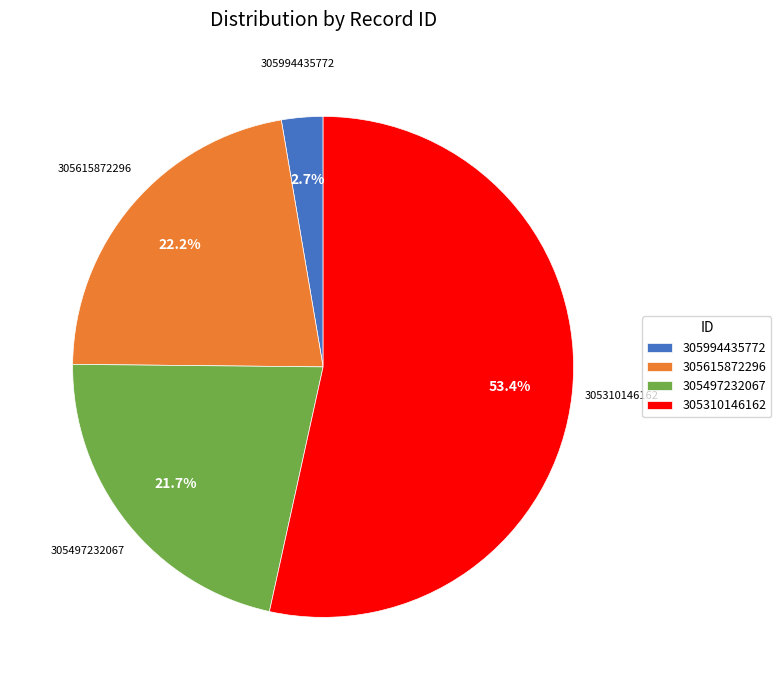

What percentage is NOT represented by 305994435772?

97.3%